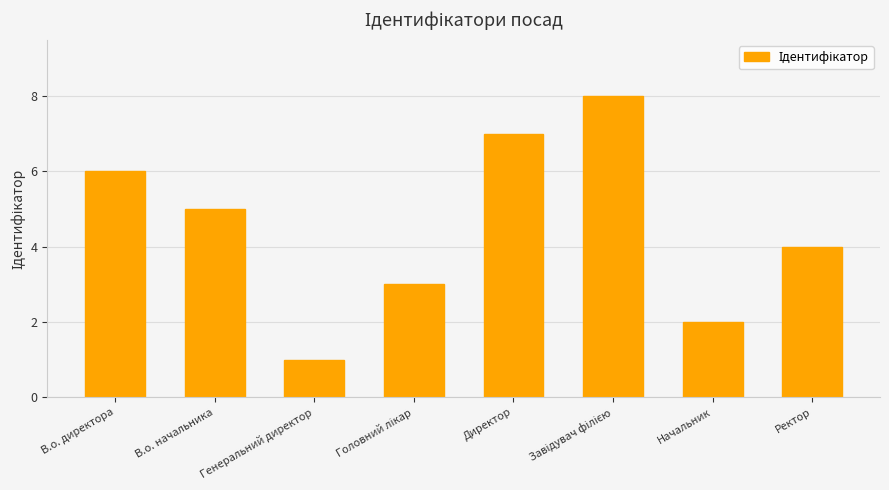

What is the difference between the maximum and minimum values?

7